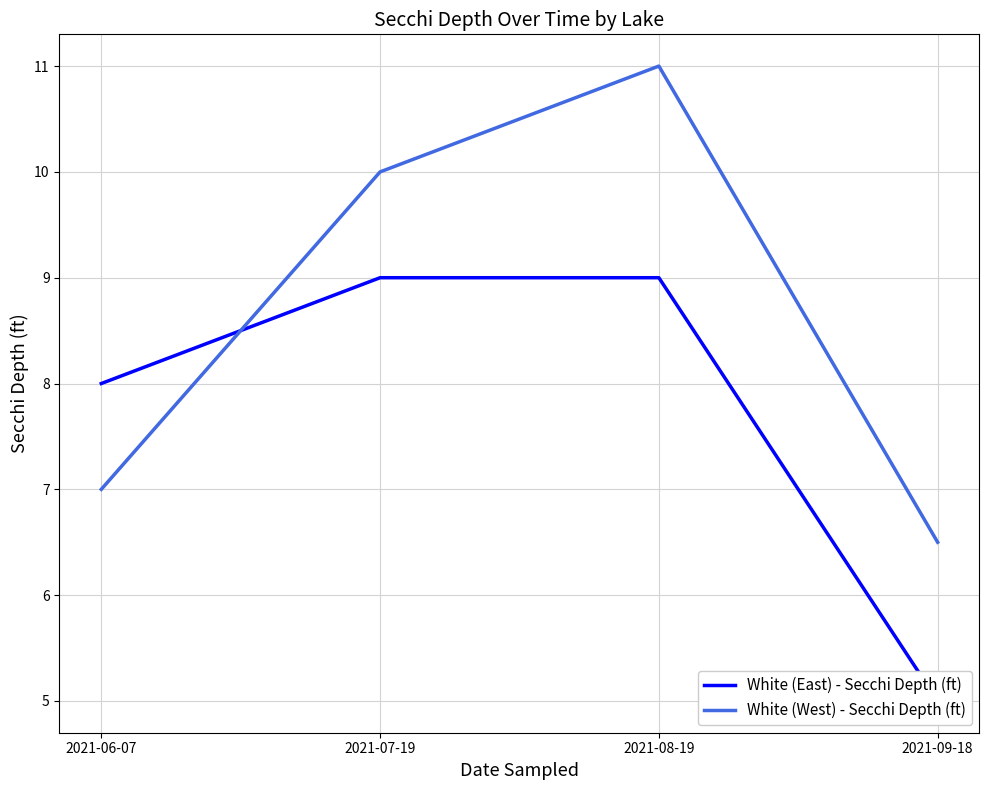

Which has a higher value, 2021-07-19 or 2021-08-19?

2021-07-19